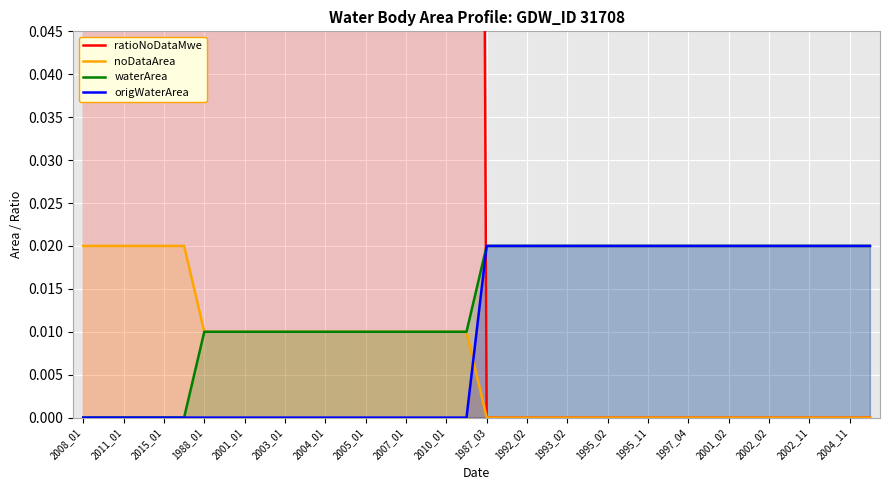

Is it true that noDataArea equals -0.0 at 2002_11?

False